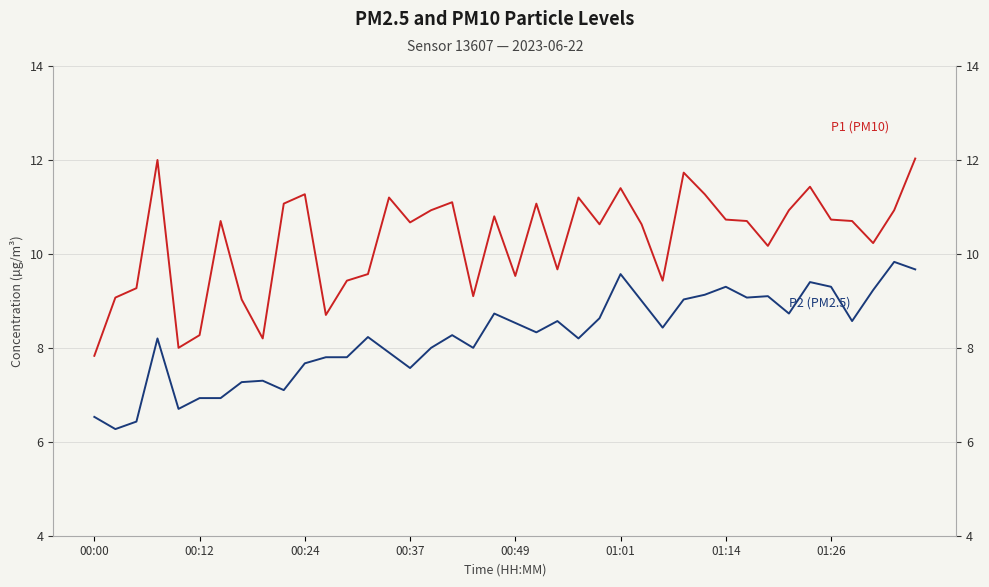

How many interior local valleys does the P2 (PM2.5) series have?

11